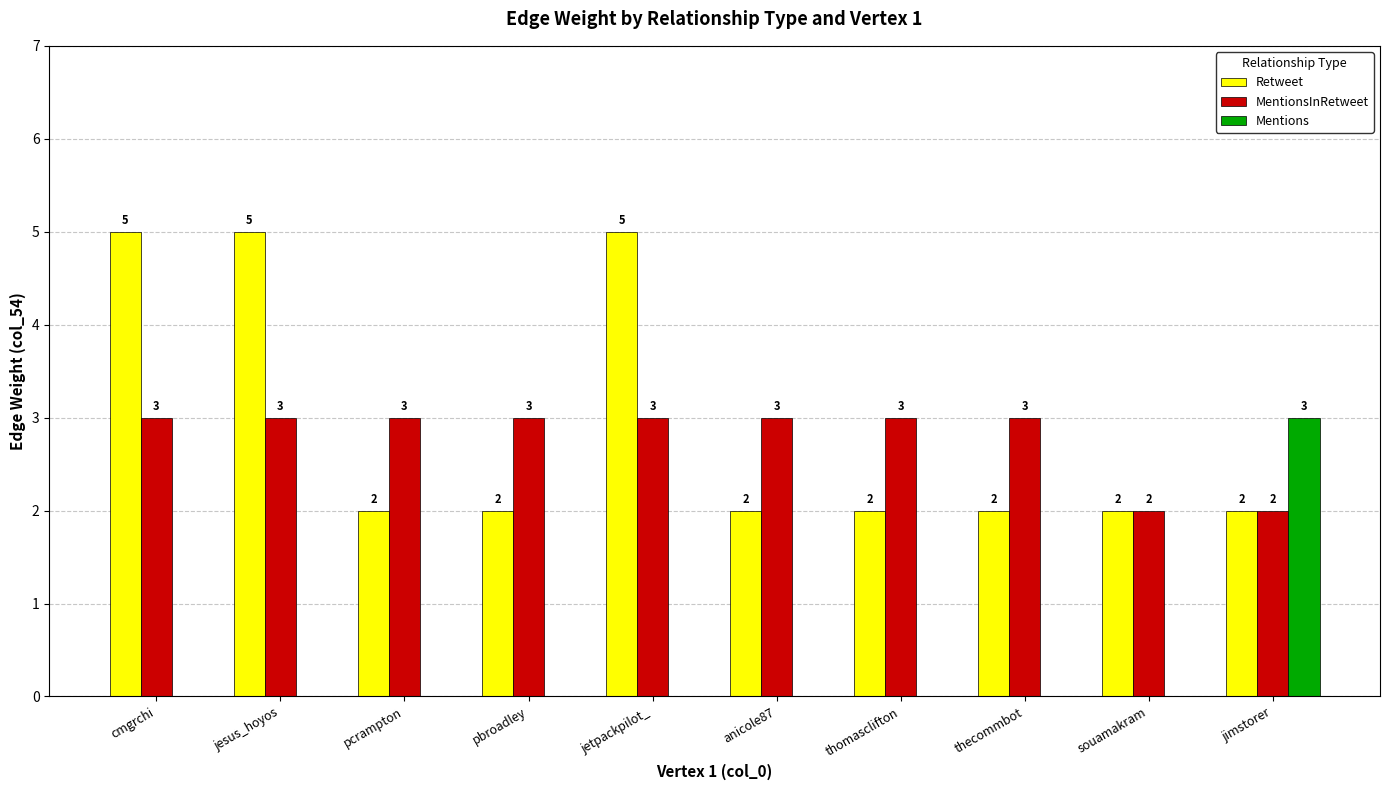

The Mentions series shows -2 at jetpackpilot_. True or false?

False